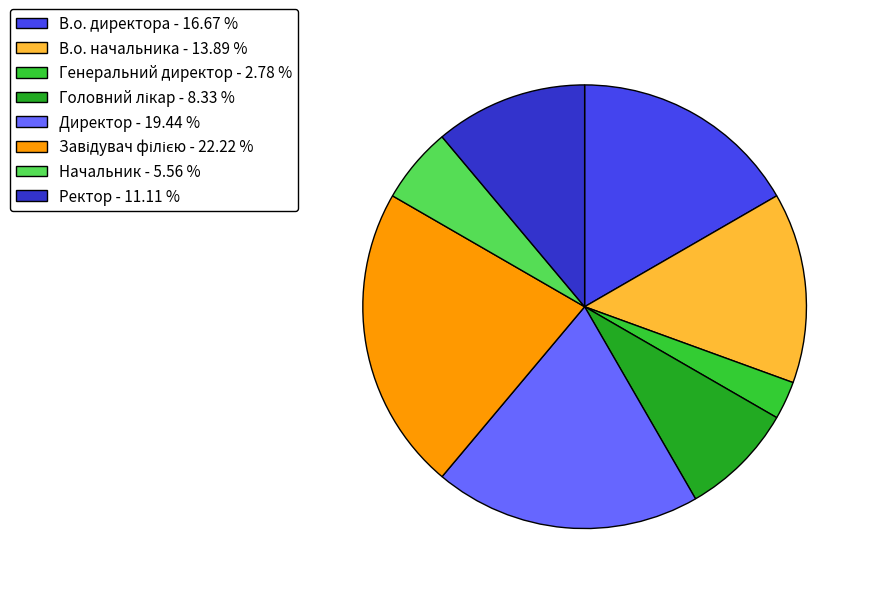

Is the sum of В.о. директора and В.о. начальника greater than half?

No